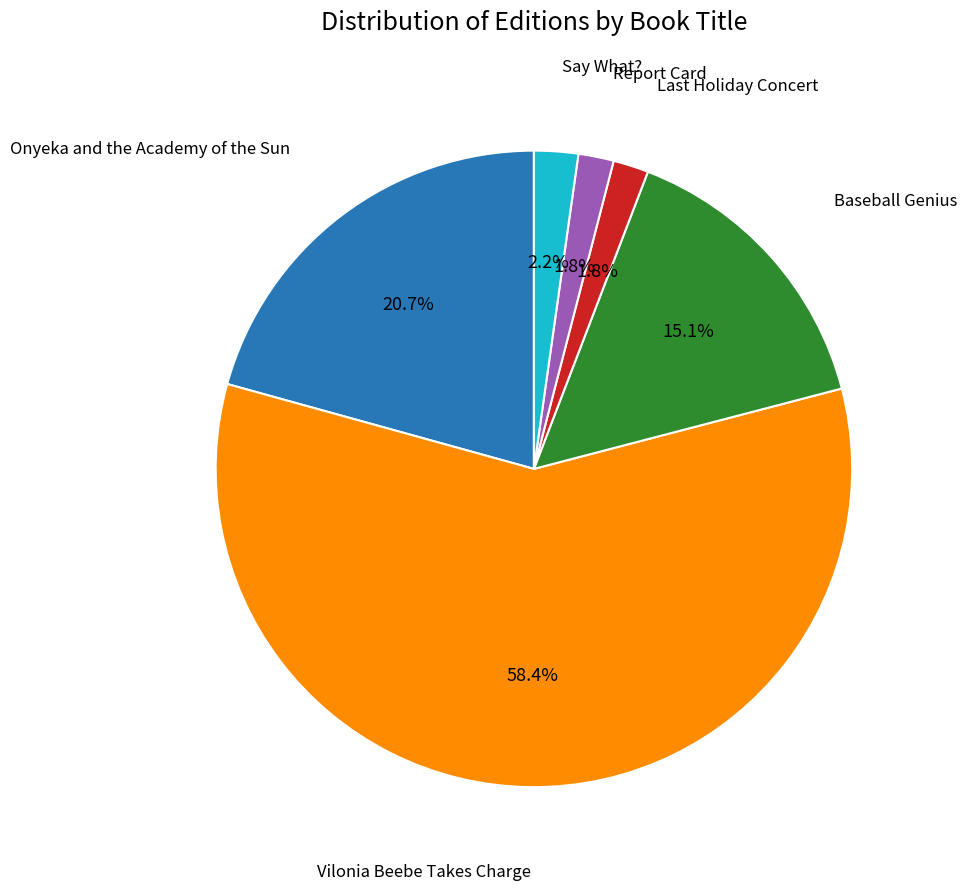

Does any single category account for the majority?

Yes